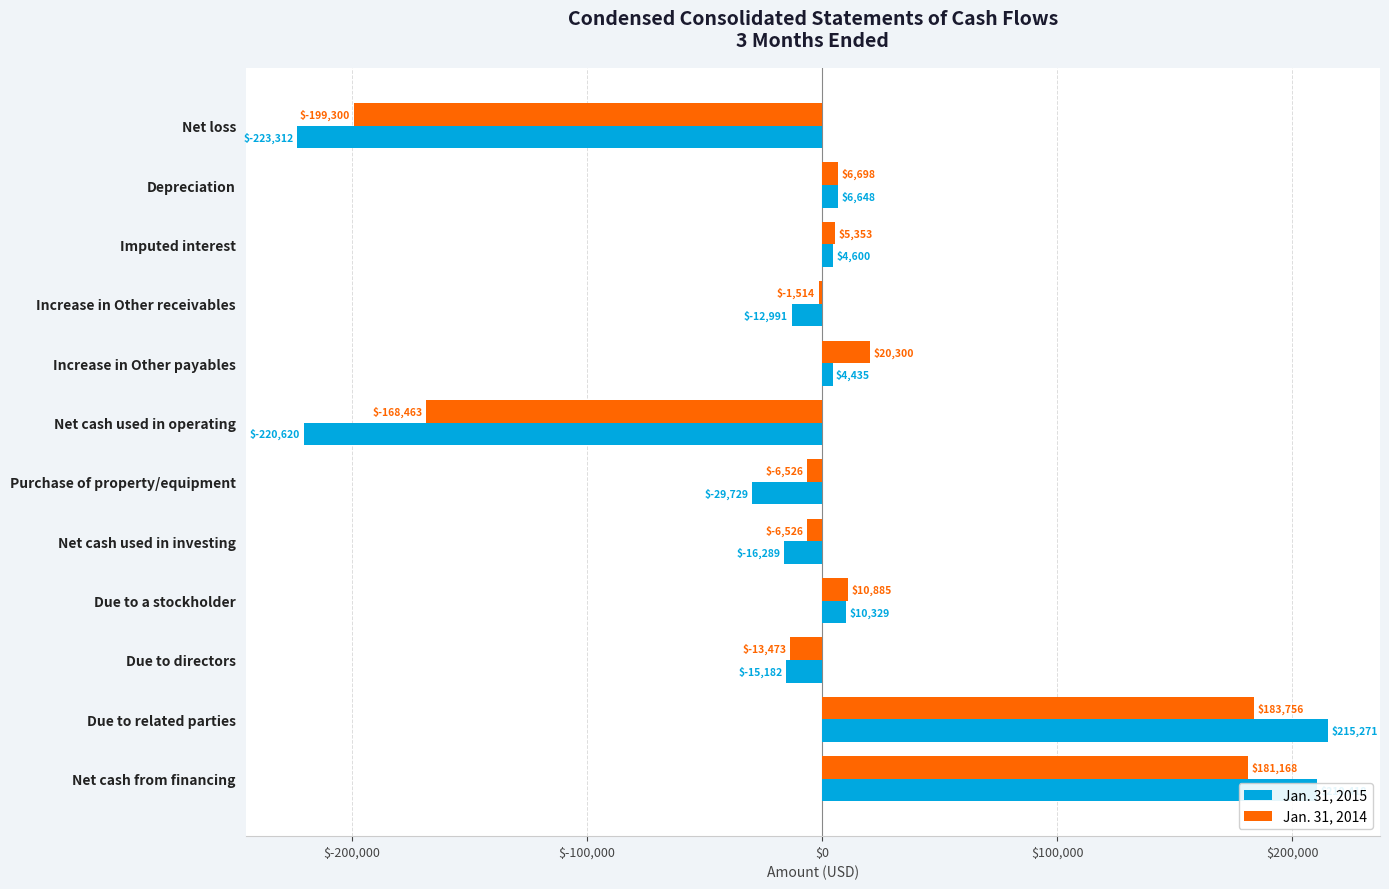

Rank the series by their average value, from lowest to highest.

Jan. 31, 2015, Jan. 31, 2014